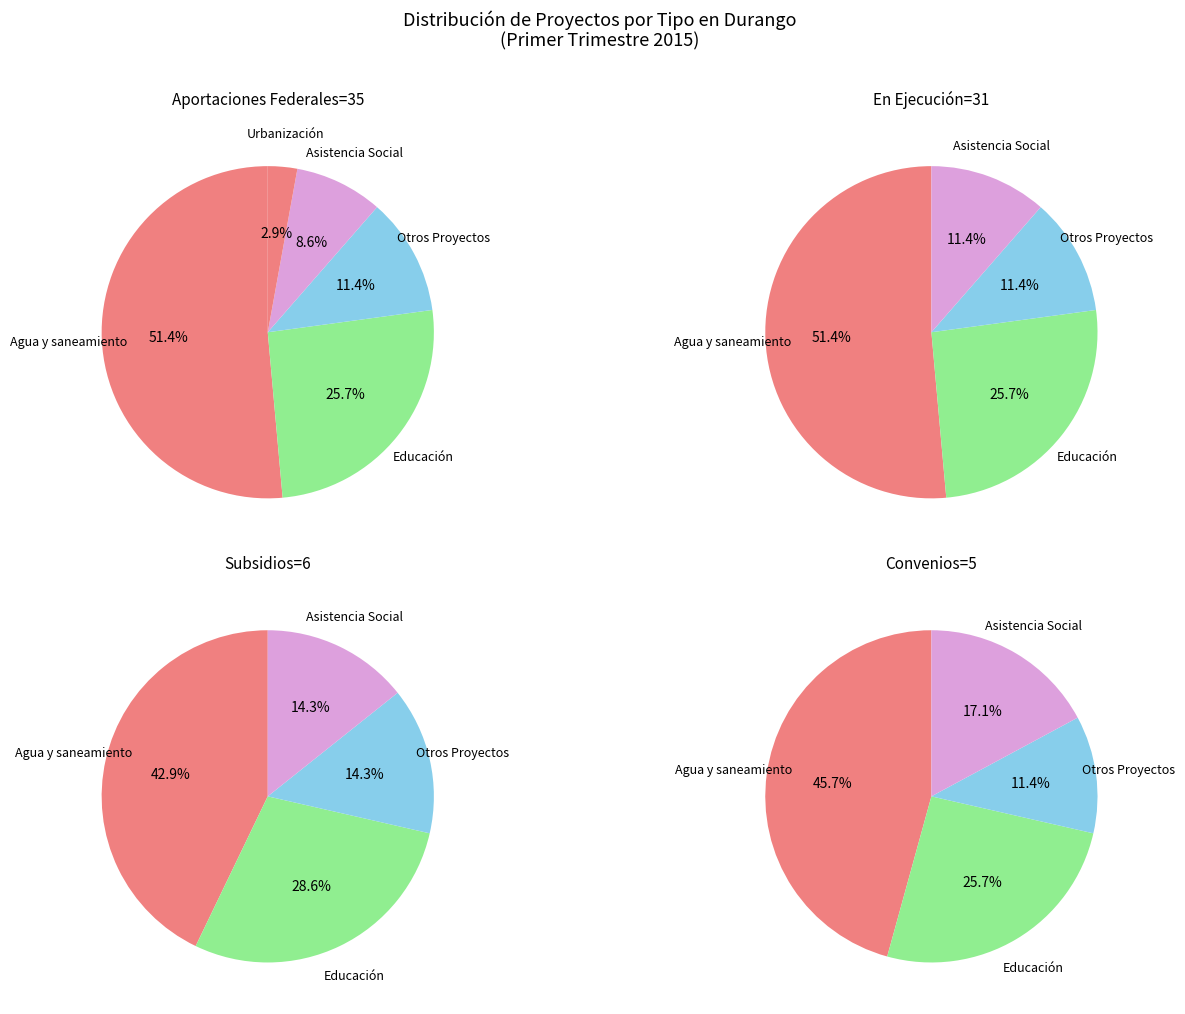

Does Otros Proyectos account for over 50% of the chart?

No